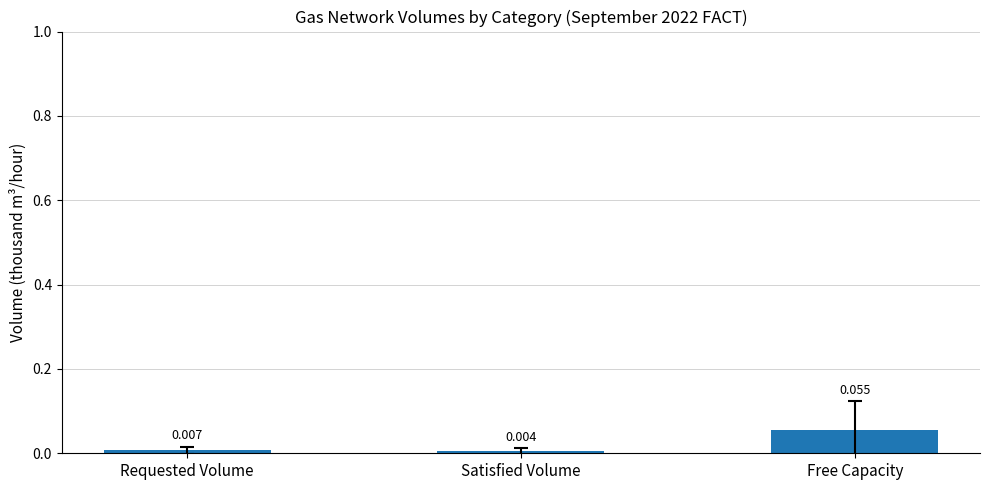

Which has a higher value, Requested Volume or Satisfied Volume?

Requested Volume